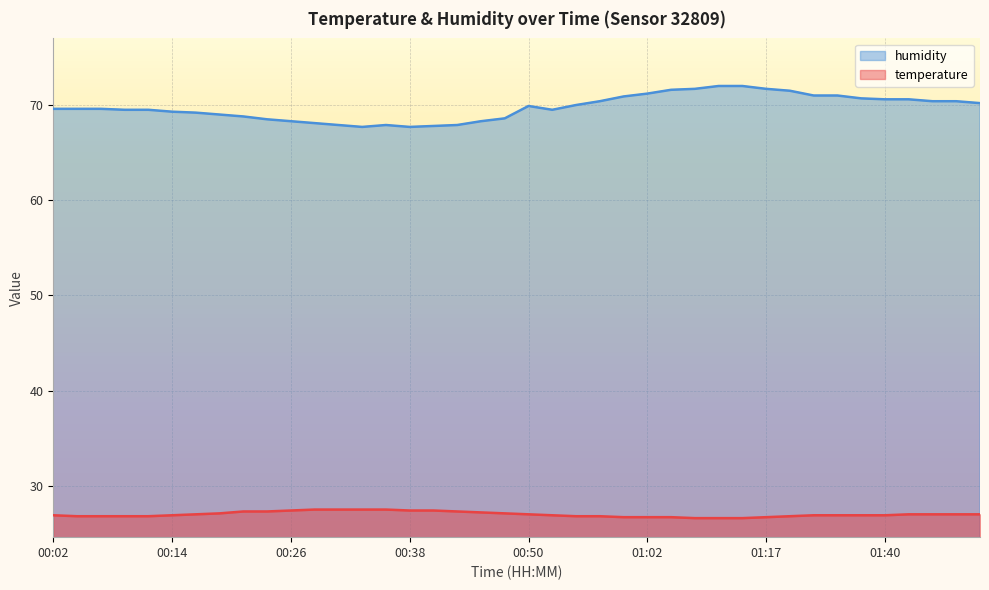

True or false: humidity and temperature intersect in this chart.

False